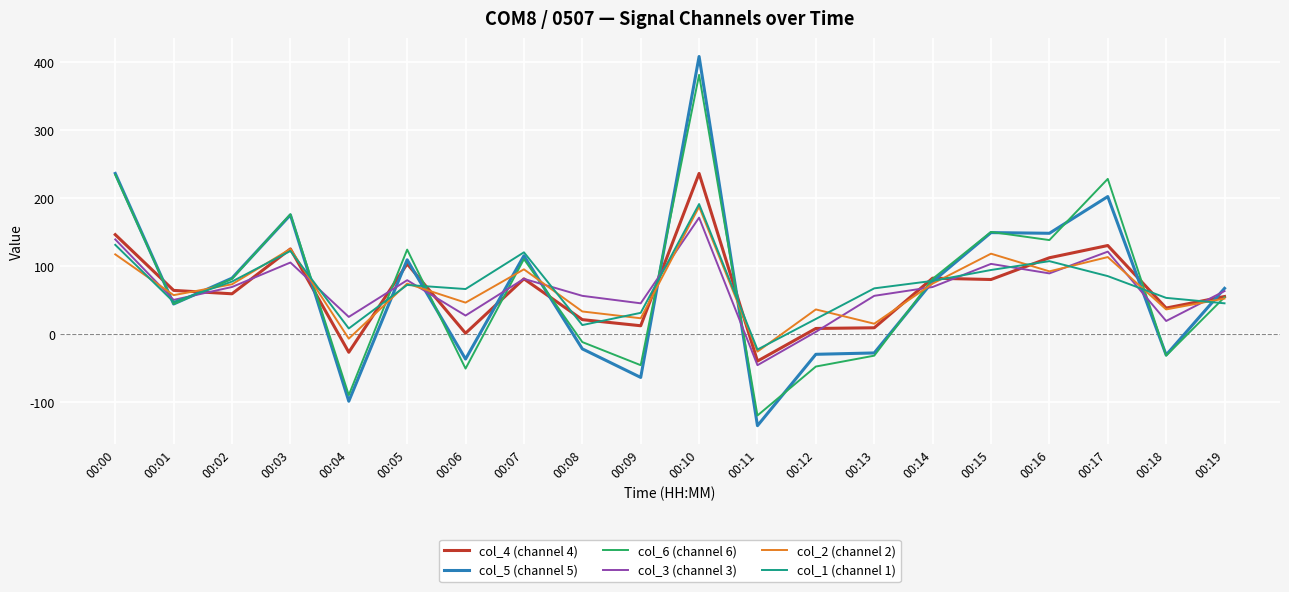

Which label corresponds to the largest value in the chart?

00:10